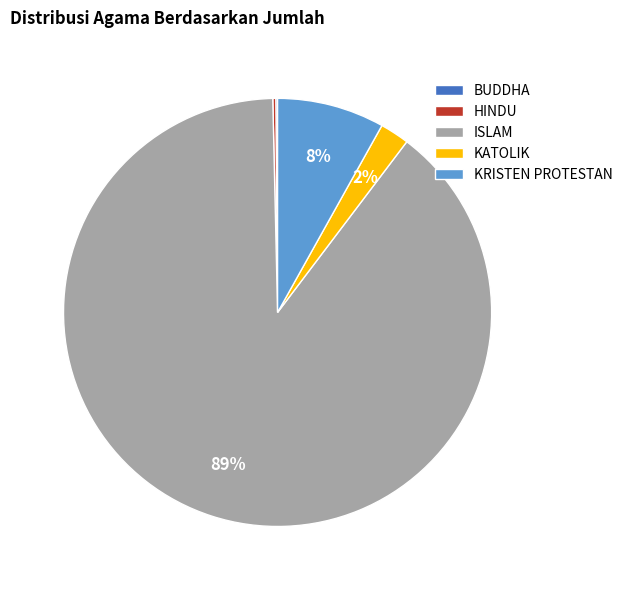

Which slice represents more than half of the pie?

ISLAM